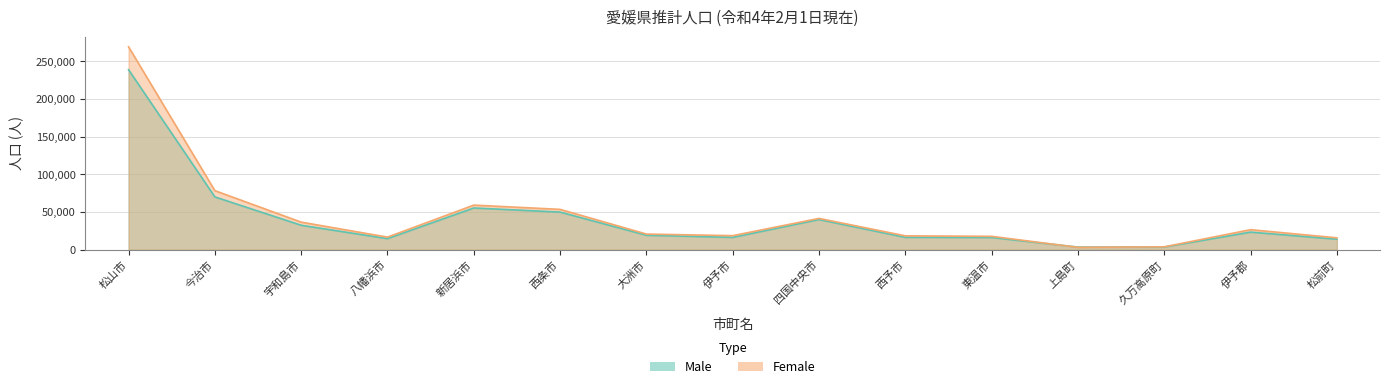

Where do Female and Male first cross each other?

東温市 and 上島町